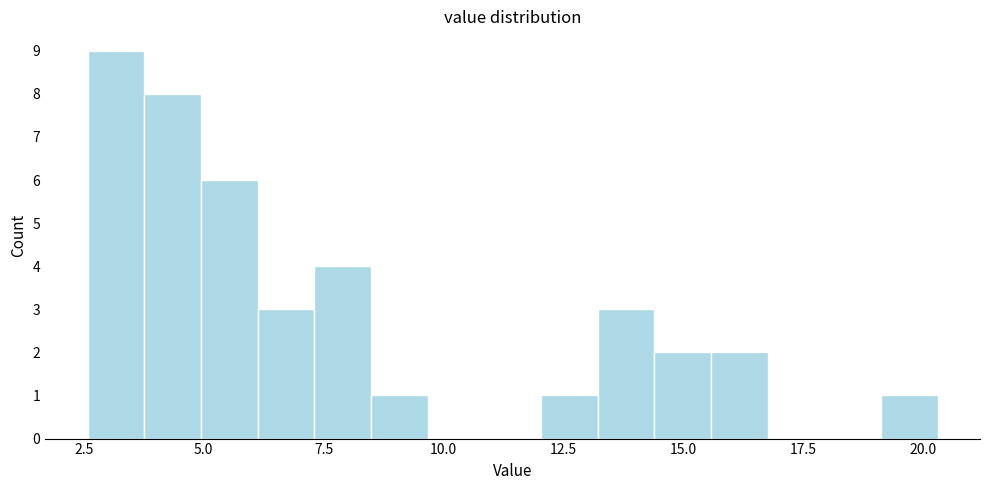

Around what value on the x-axis is the tallest bar? Give the approximate position of its centre, as read against the axis.

3.0